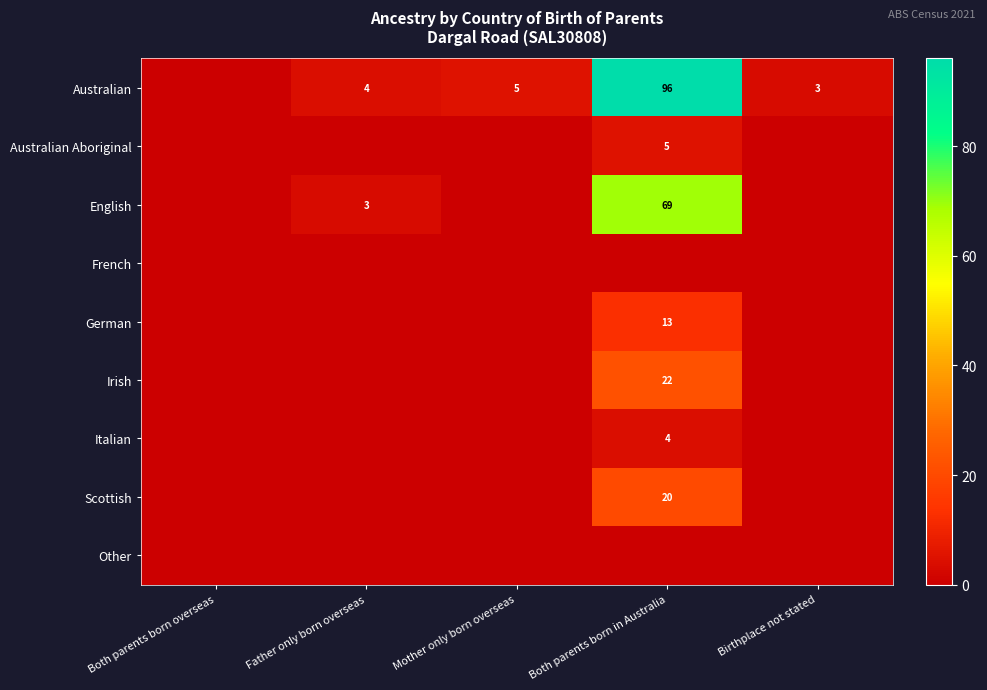

At which category is the sum across all series the highest?

Both parents born in Australia